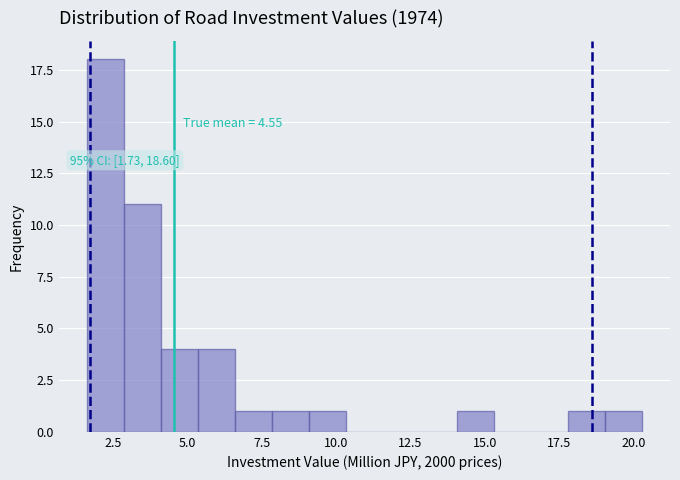

Around what value on the x-axis is the tallest bar? Give the approximate position of its centre, as read against the axis.

2.0